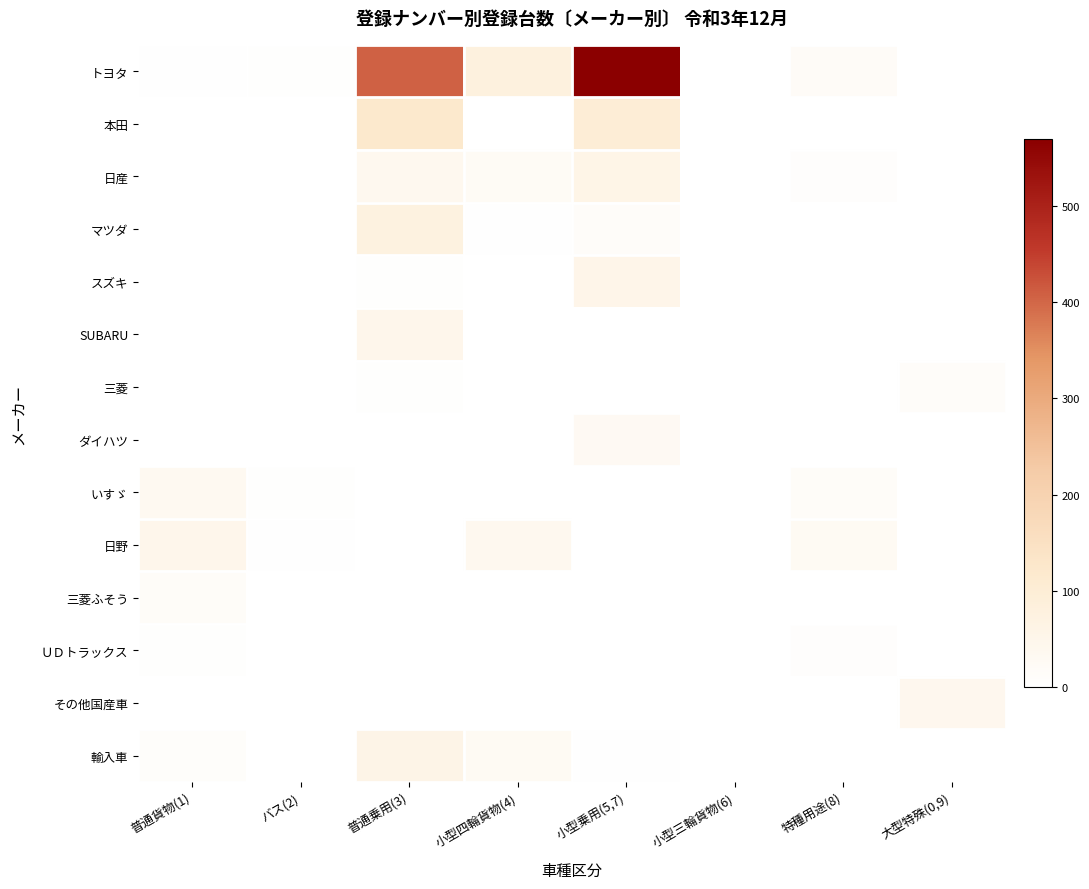

At how many categories does at least one series exceed 300?

2